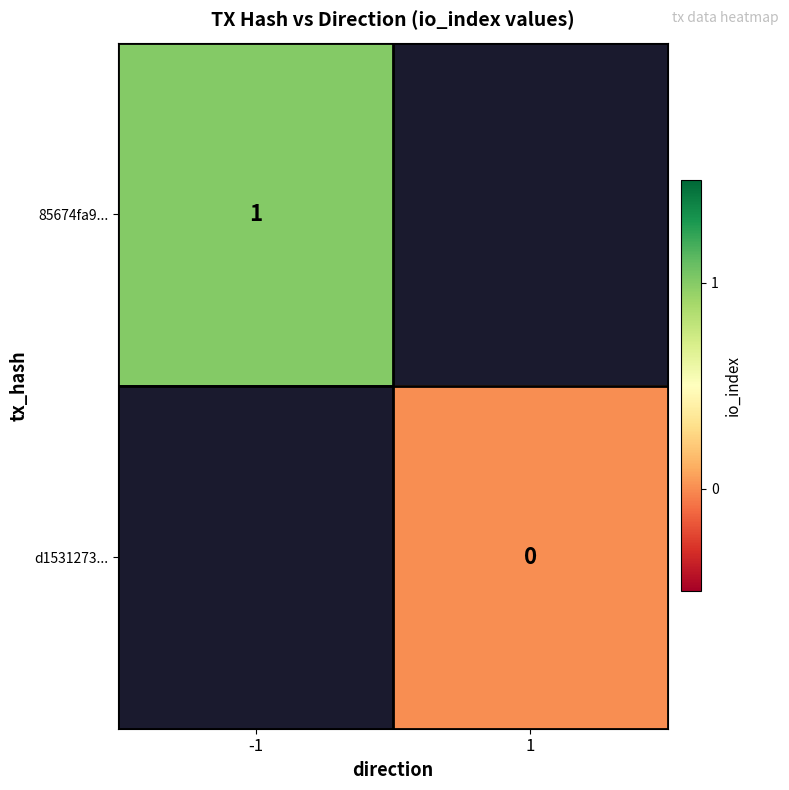

The value of 85674fa9... at -1 is 1. True or false?

True